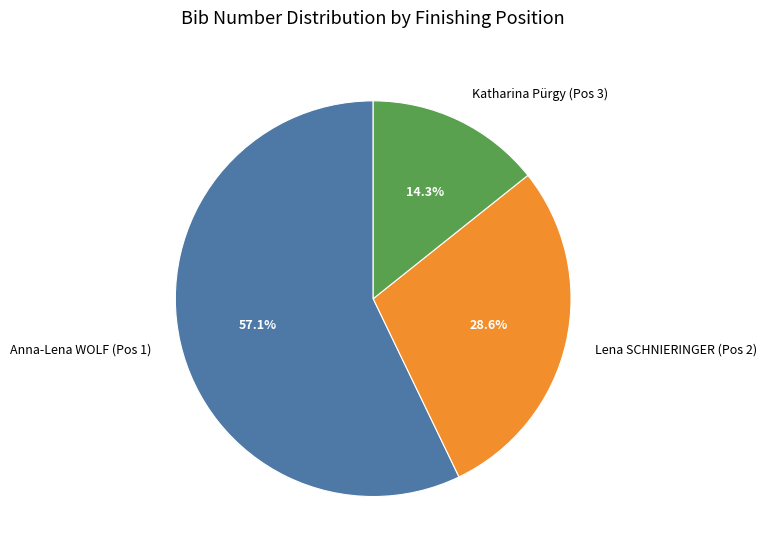

Count the number of slices in the pie.

3